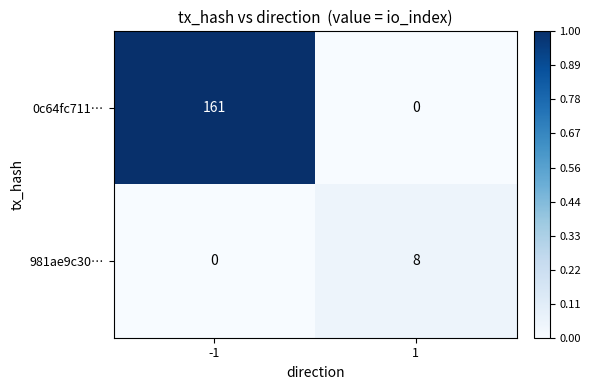

What is the difference between the highest and lowest values at 1?

8